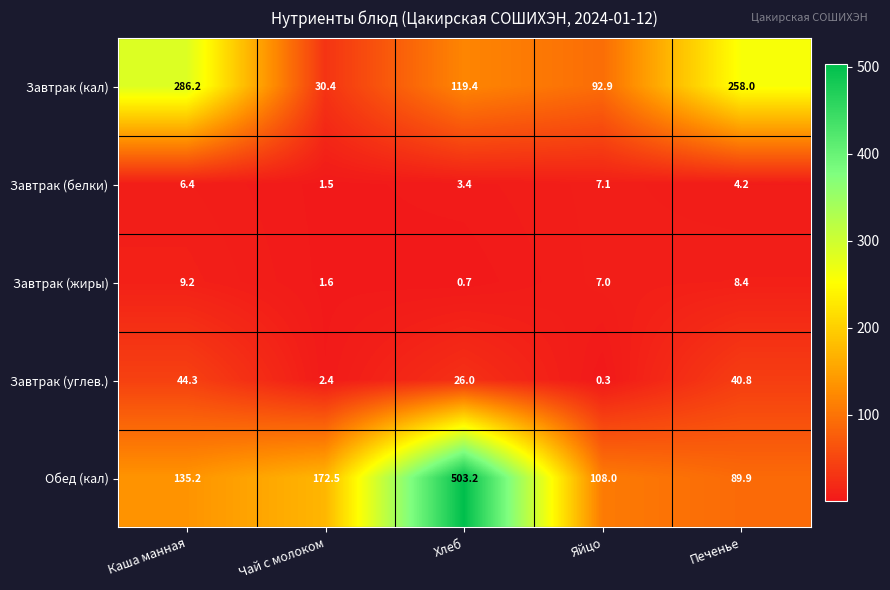

Rank the series by their maximum value, from lowest to highest.

Завтрак (белки), Завтрак (жиры), Завтрак (углев.), Завтрак (кал), Обед (кал)